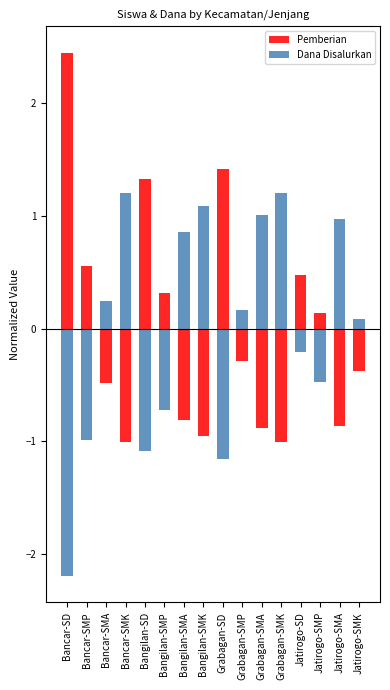

What is the value of the Dana Disalurkan bar at the 4th from the left?

1.2